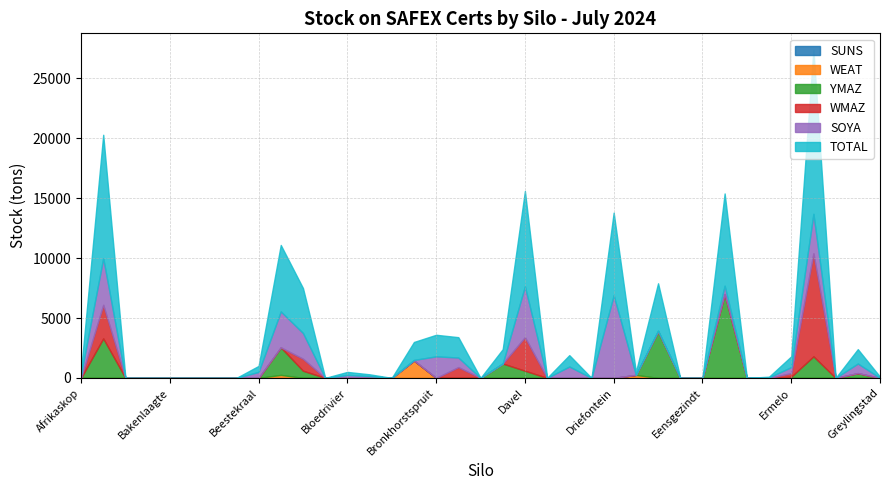

Where is TOTAL nearest to the value 6850?

Driefontein